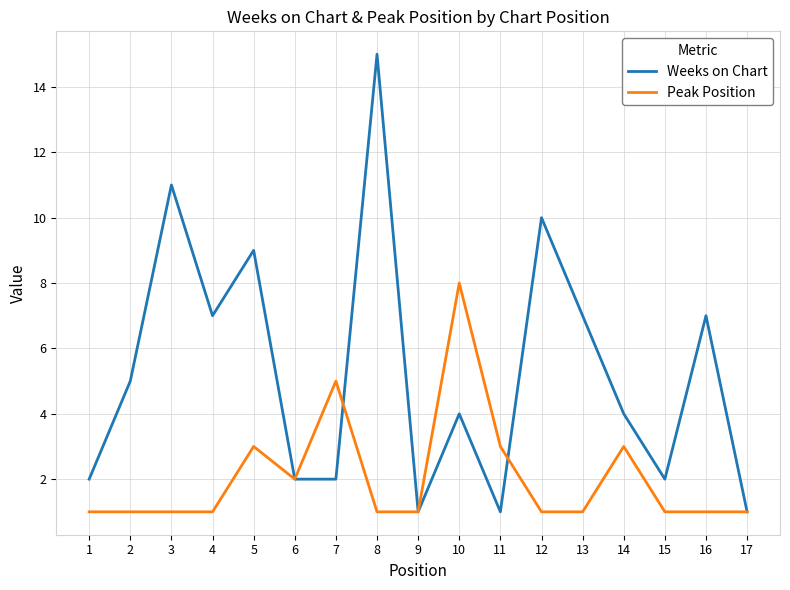

What is the maximum value for Peak Position?

8